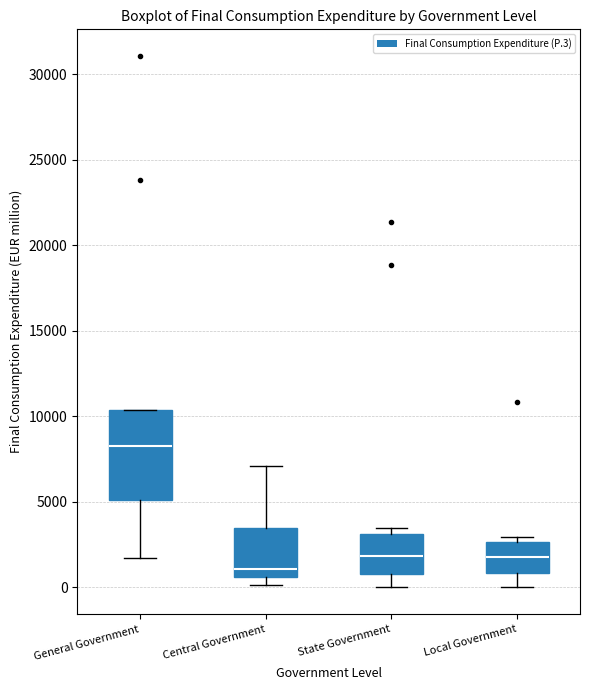

Where is the lower edge of the box for State Government on the y-axis? The values are not printed on the chart, so give them approximately, as read against the axis.

1000